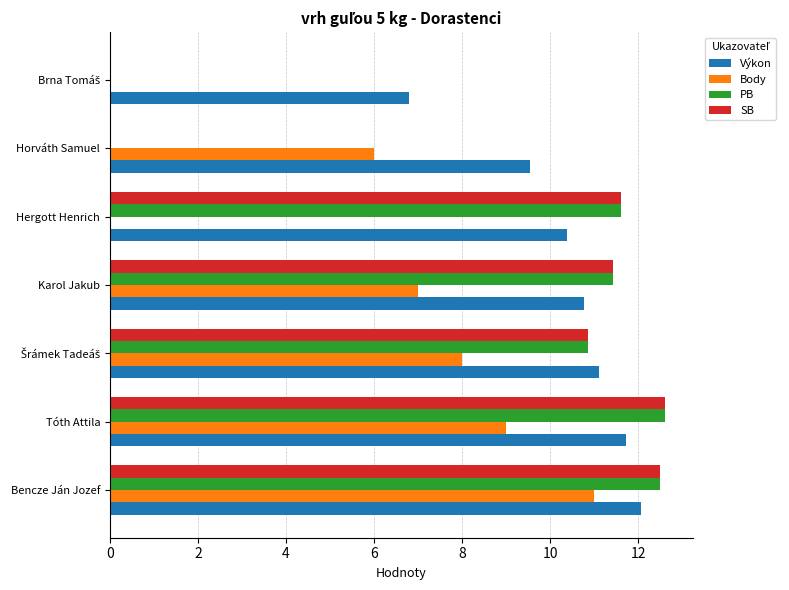

How many categories are shown in the chart?

7